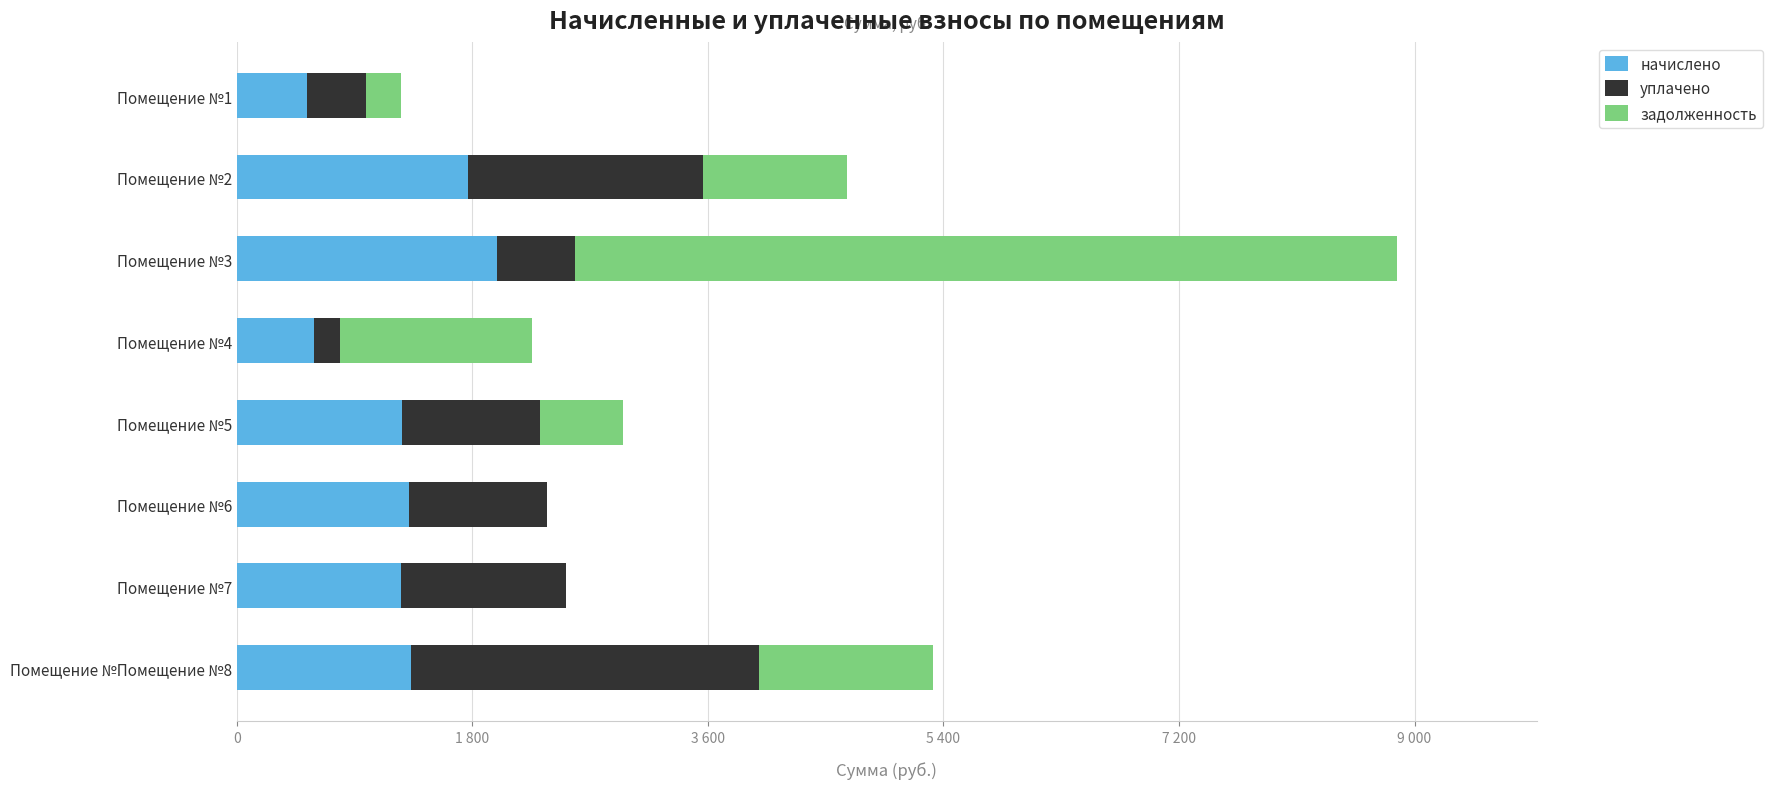

Which series has the largest total across all categories?

задолженность